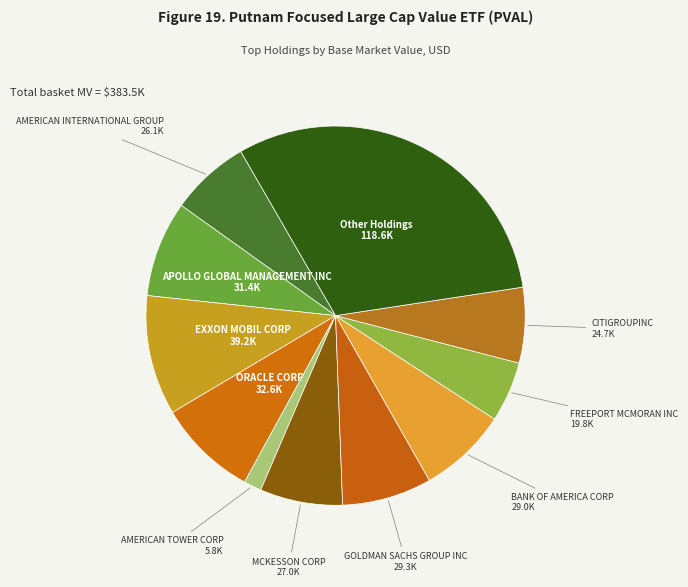

Is the sum of MCKESSON CORP and AMERICAN INTERNATIONAL GROUP greater than half?

No